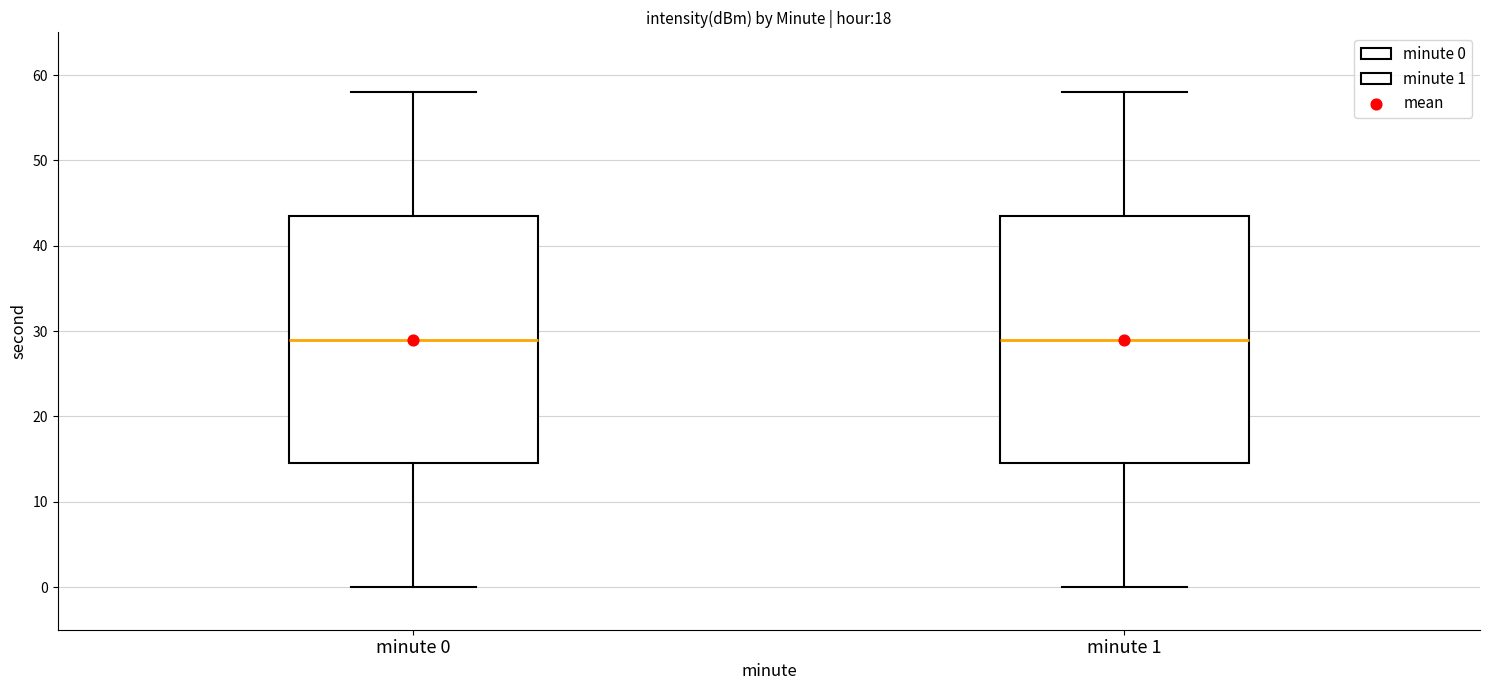

Where does the upper whisker of the box for minute 1 end on the y-axis? The values are not printed on the chart, so give them approximately, as read against the axis.

58